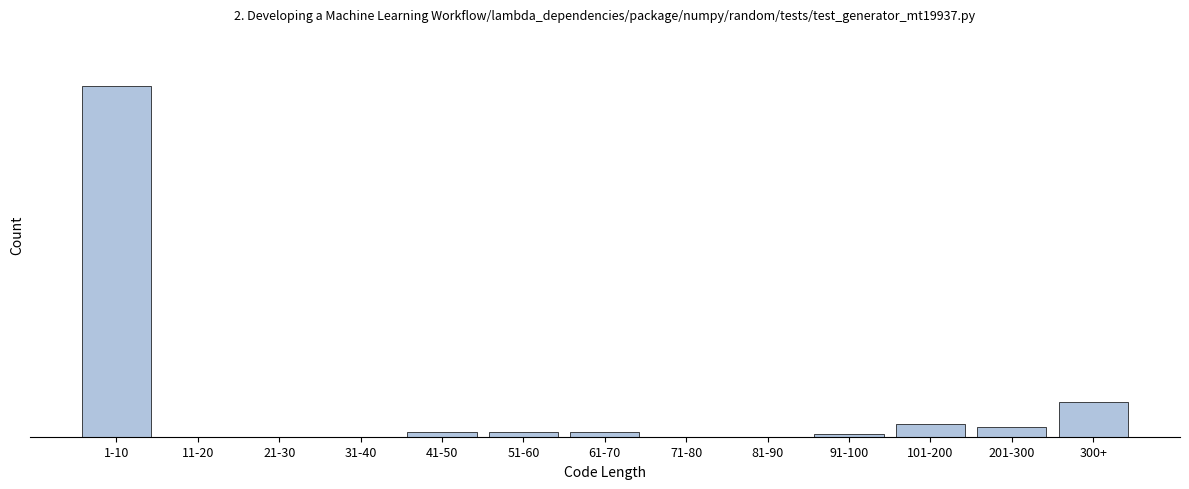

Are the bars horizontal?

No